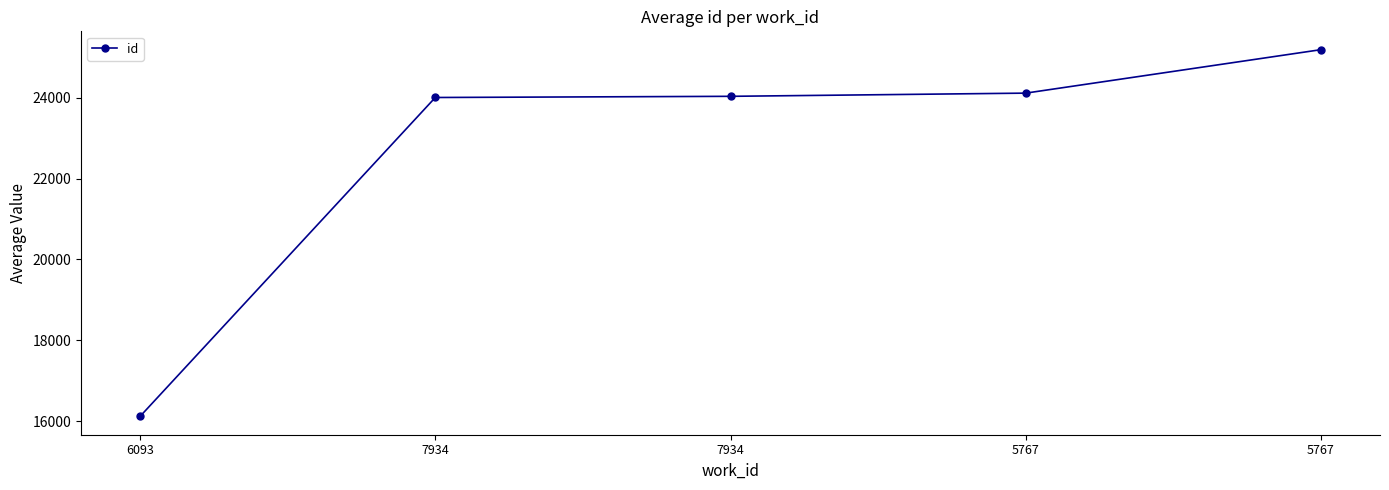

At which label does the data first exceed 24036?

5767